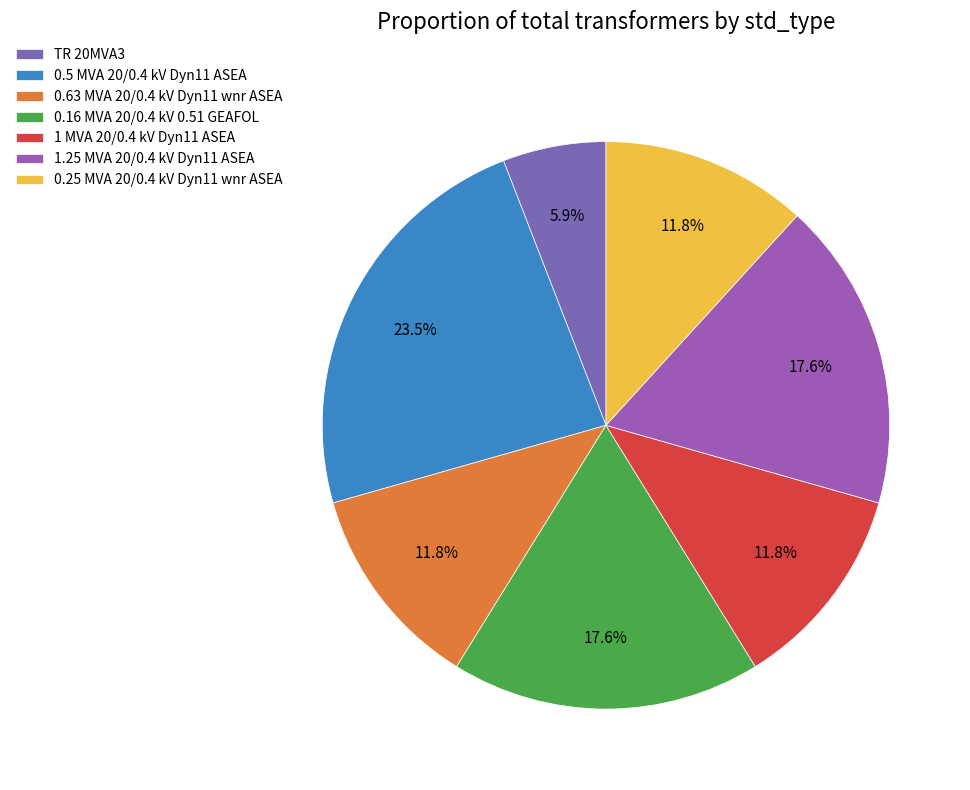

Is there a majority slice in this chart?

No